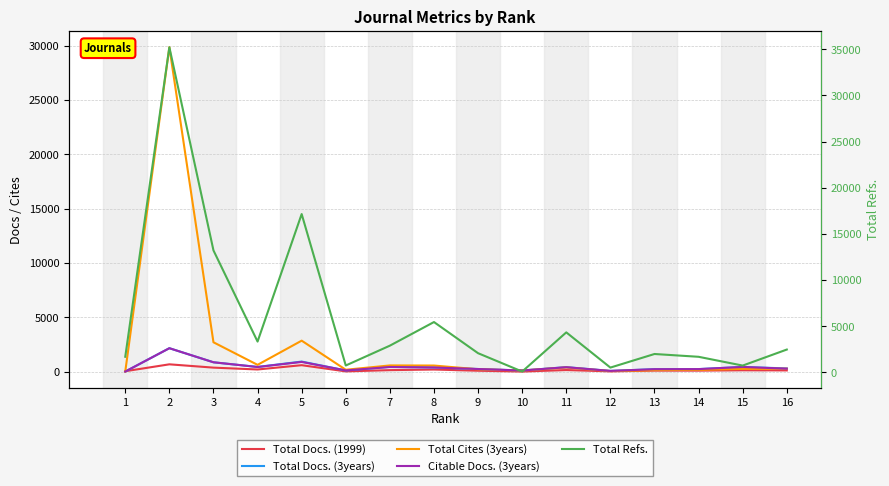

At which category does the chart reach its peak across all series?

2